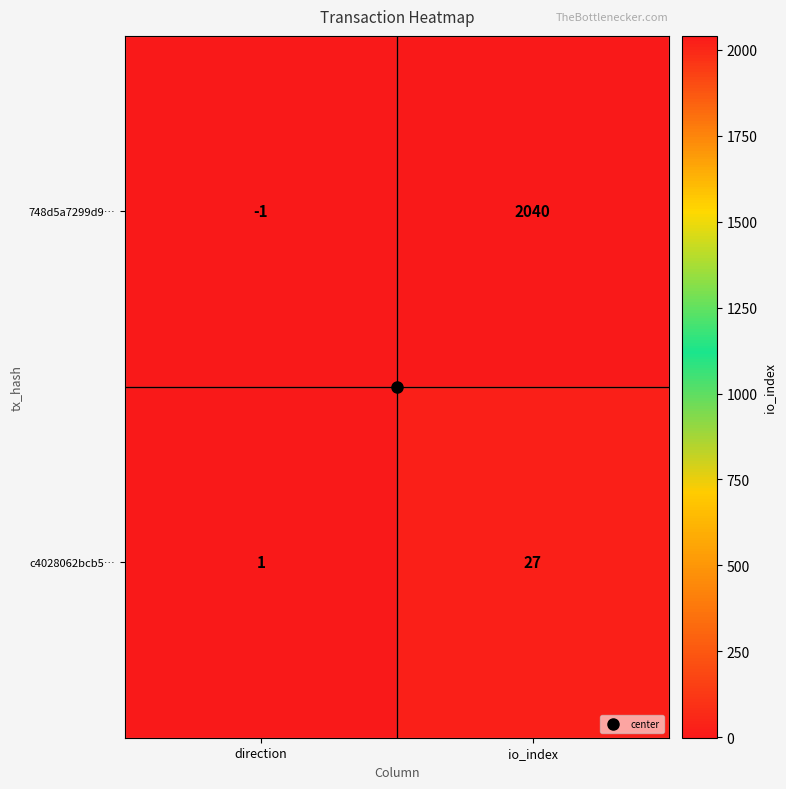

What is the sum of the 748d5a7299d9… values at direction and io_index?

2039